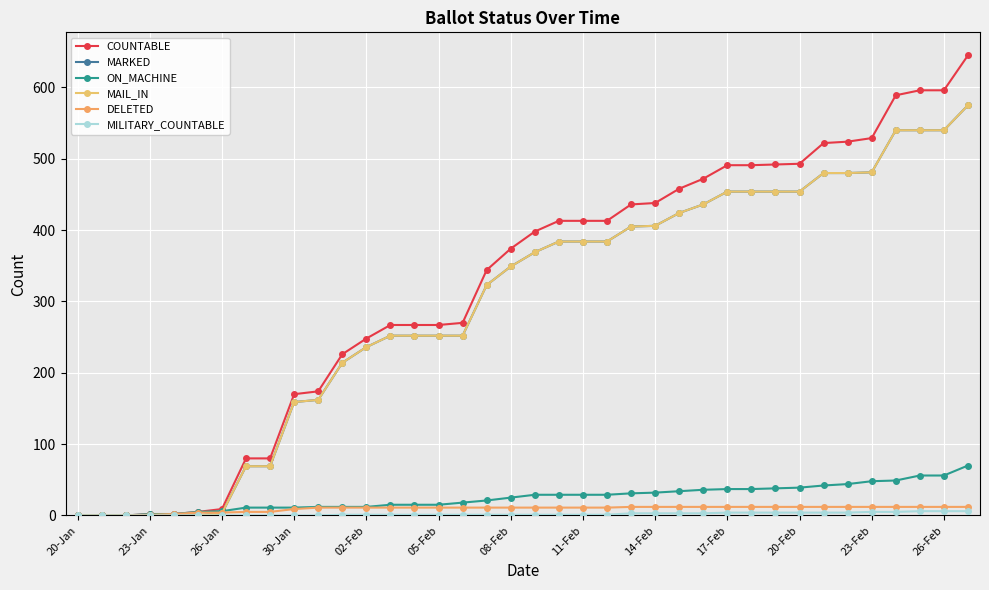

Does the chart have visible grid lines?

Yes